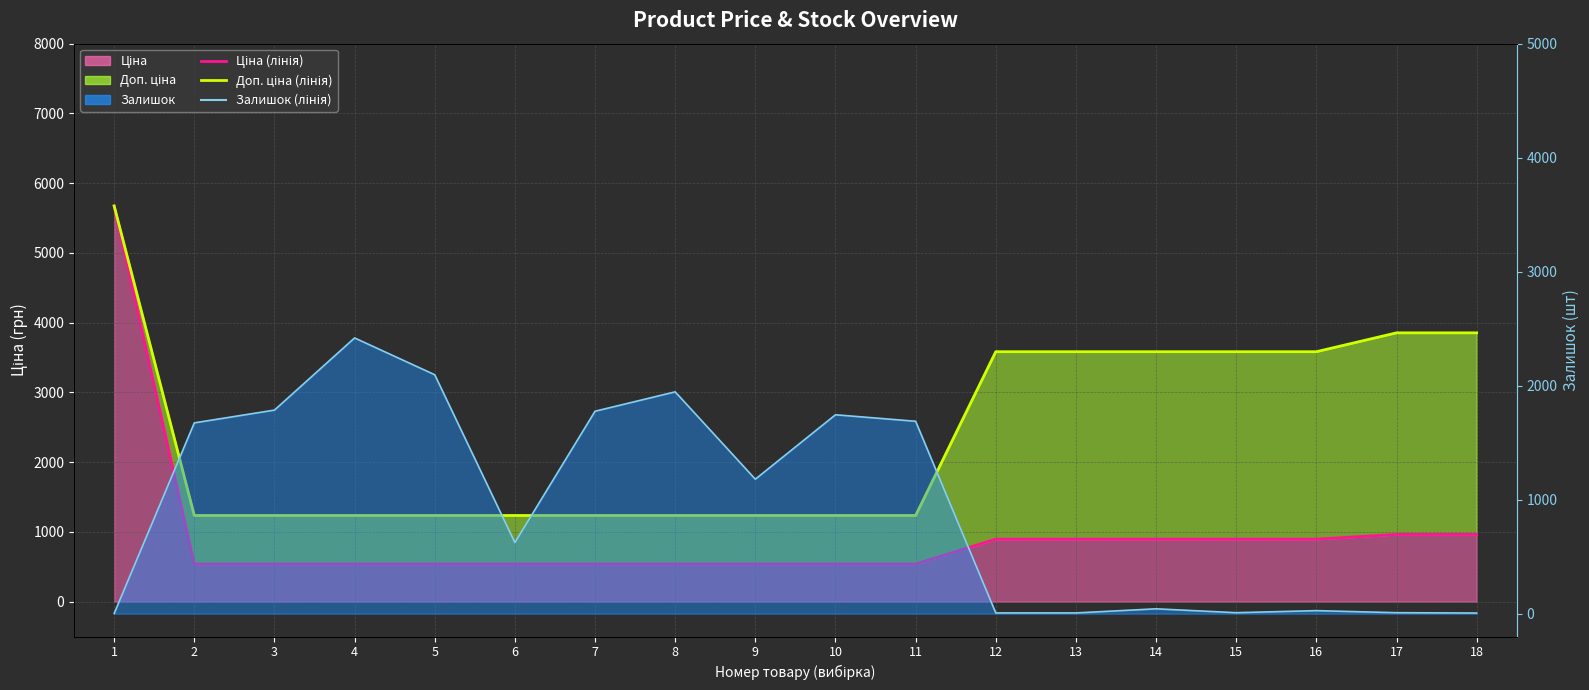

Reading right to left, what are all the values shown in this chart?

Ціна (лінія): 18=963.5	17=963.5	16=895.9	15=895.9	14=895.9	13=895.9	12=895.9	11=539.0	10=539.0	9=539.0	8=539.0	7=539.0	6=539.0	5=539.0	4=539.0	3=539.0	2=539.0	1=5673.8
Доп. ціна (лінія): 18=3854.0	17=3854.0	16=3583.6	15=3583.6	14=3583.6	13=3583.6	12=3583.6	11=1235.4	10=1235.4	9=1235.4	8=1235.4	7=1235.4	6=1235.4	5=1235.4	4=1235.4	3=1235.4	2=1235.4	1=5673.8
Залишок (лінія): 18=6.0	17=9.0	16=27.0	15=9.0	14=43.0	13=7.0	12=7.0	11=1688.0	10=1745.0	9=1180.0	8=1946.0	7=1776.0	6=624.0	5=2096.0	4=2419.0	3=1786.0	2=1674.0	1=2.0